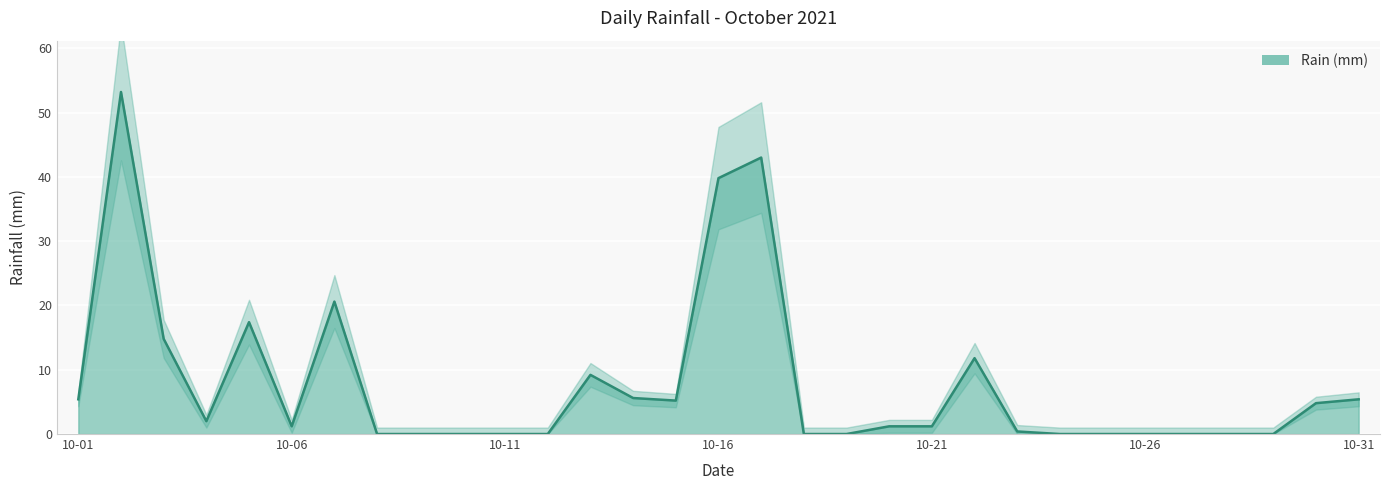

Which label corresponds to the smallest value in the chart?

2021-10-08